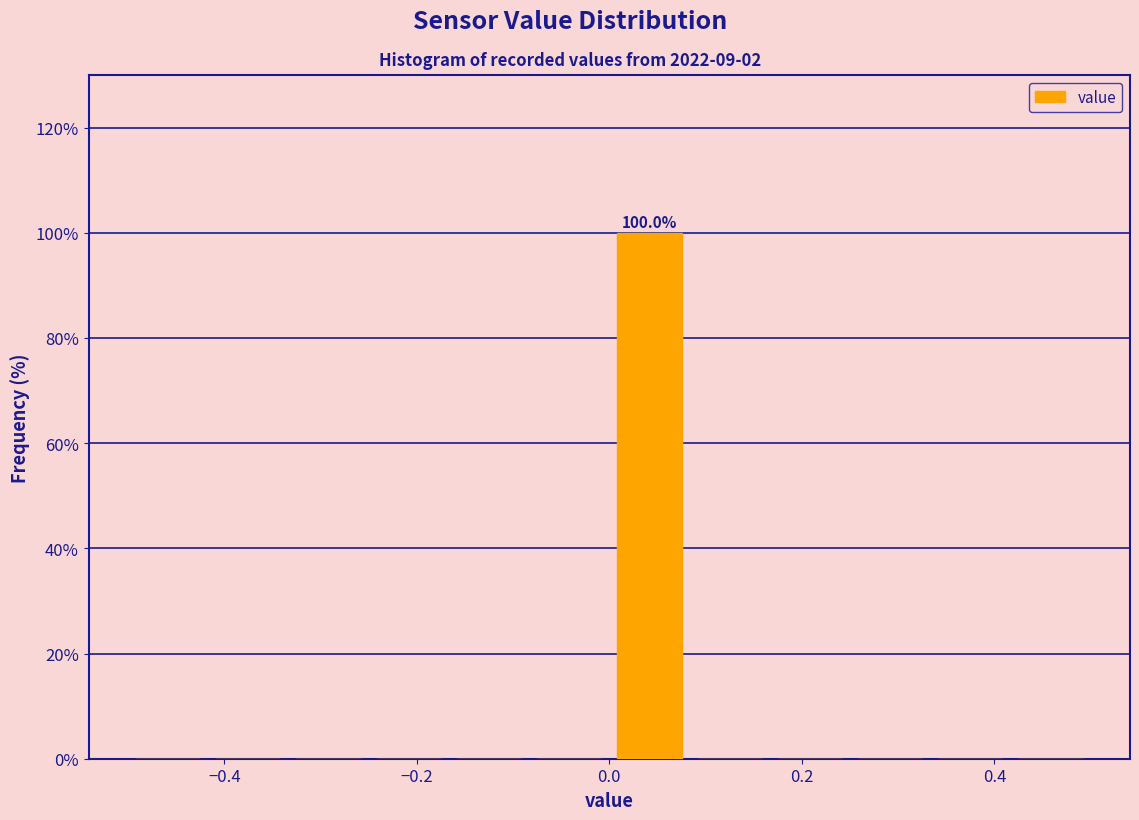

Over which range of the x-axis is the bar tallest?

0.00 to 0.08